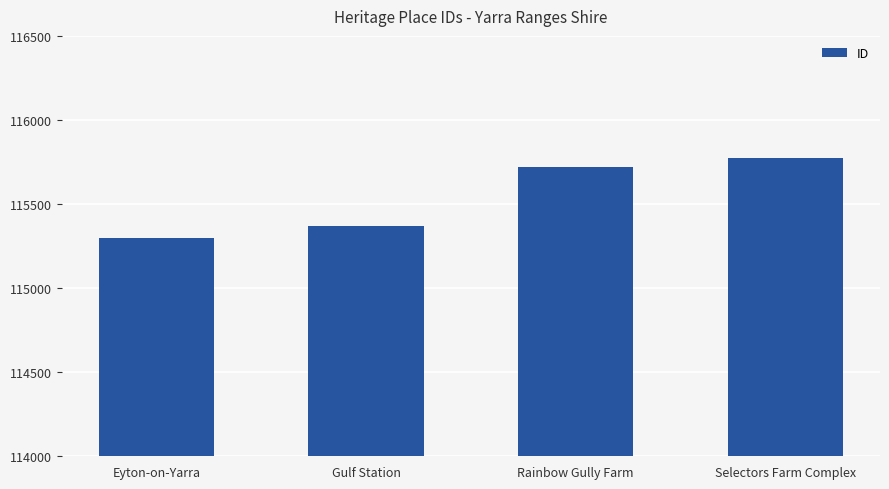

What is the sum of all values?

462155